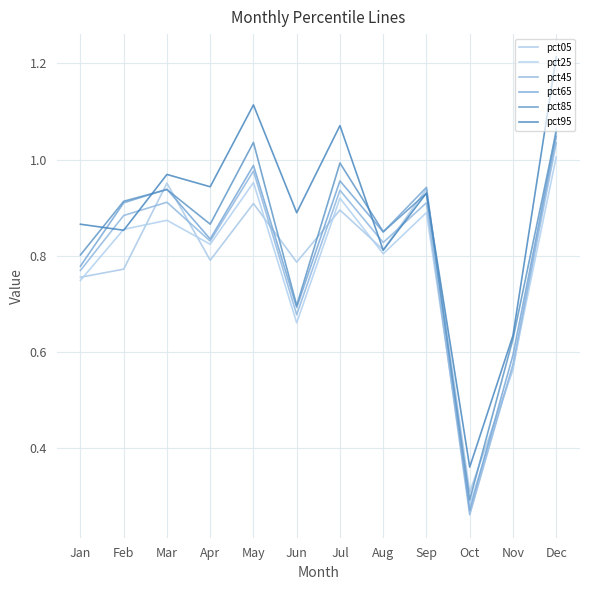

How many lines are shown in the chart?

6